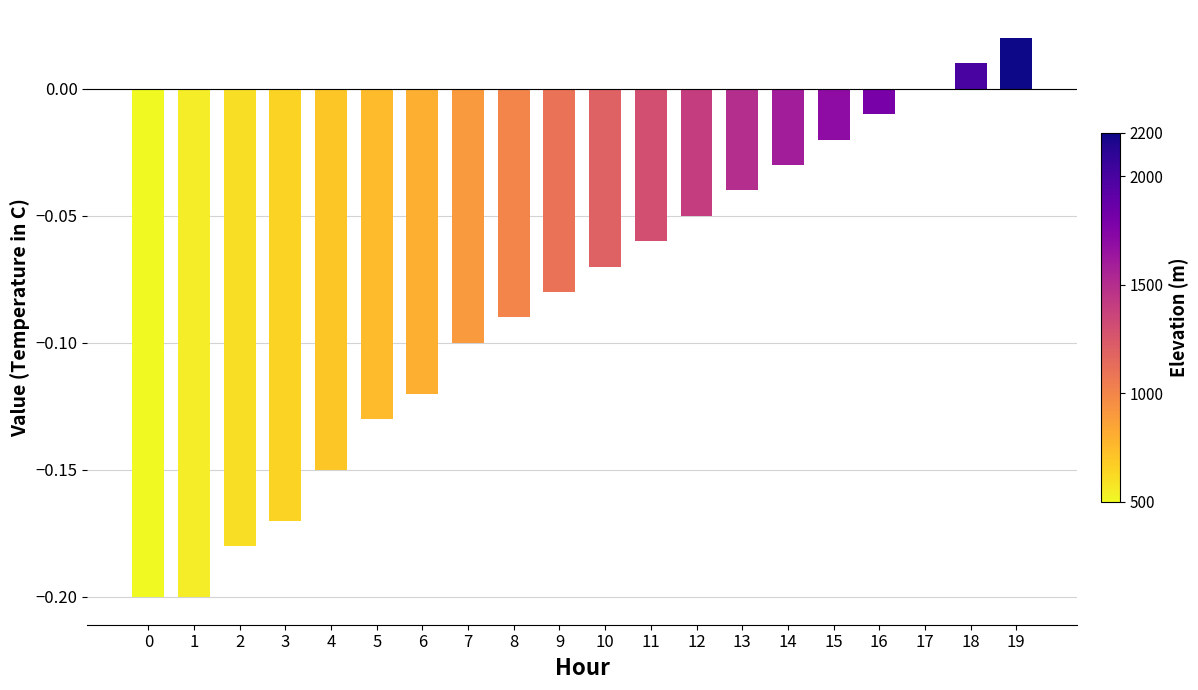

At which category does the chart reach its peak across all series?

19